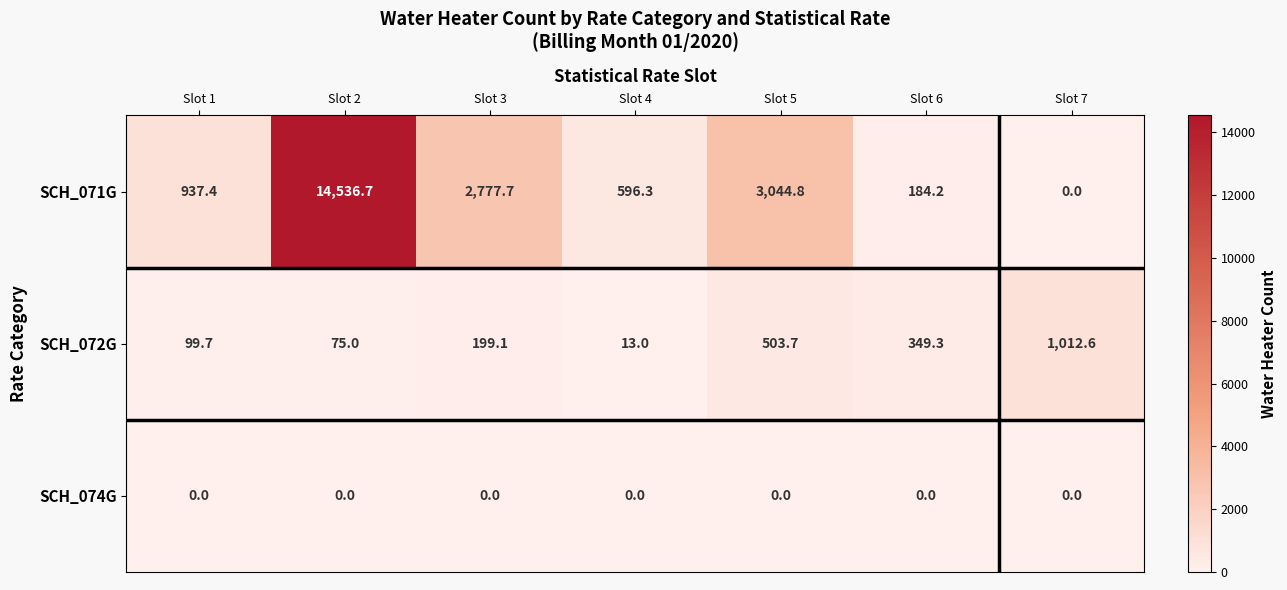

Between Slot 1 and Slot 6, which series saw the biggest shift?

SCH_071G